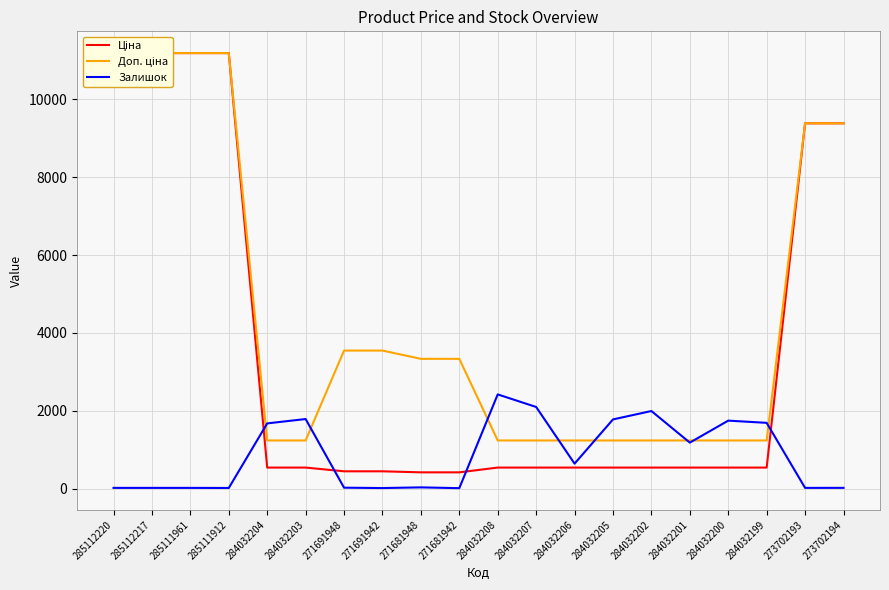

At which category does the chart reach its minimum across all series?

271681942